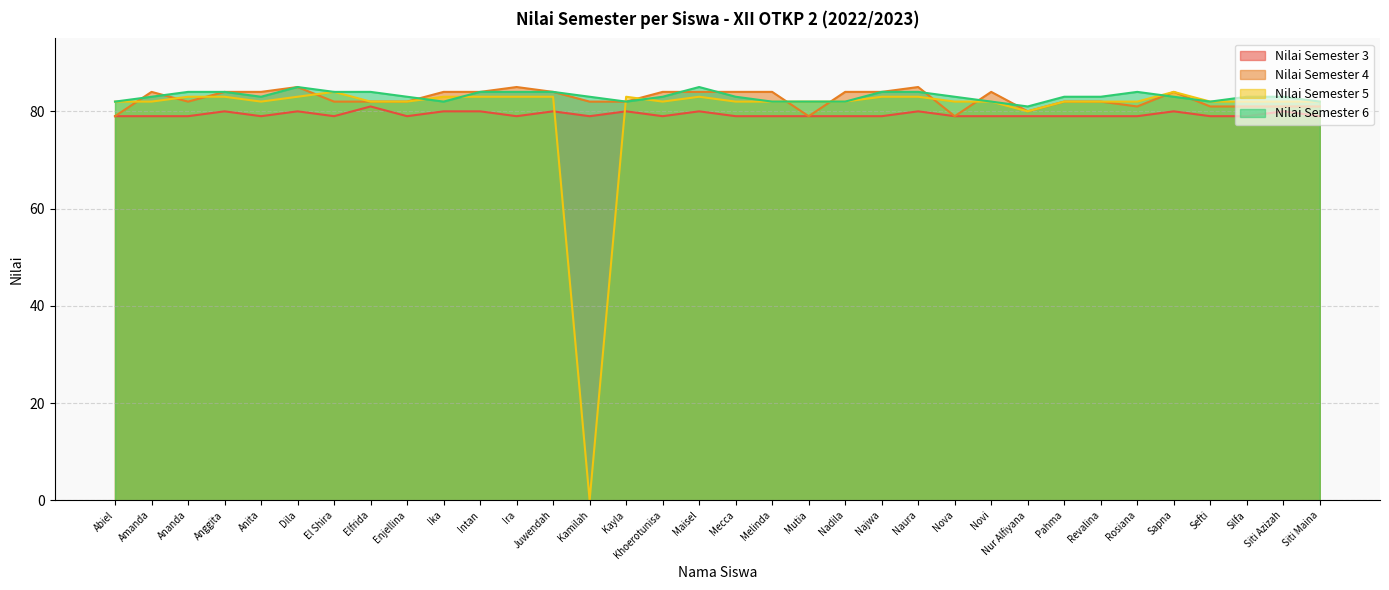

The Nilai Semester 5 series shows 115 at Siti Maina. True or false?

False